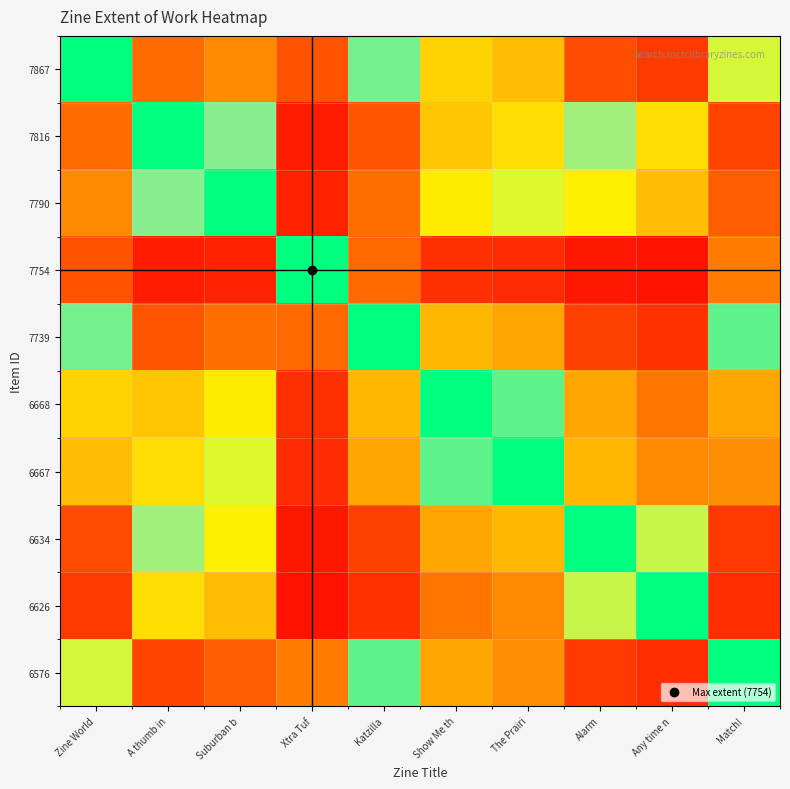

What is the minimum value shown in the chart?

8.3